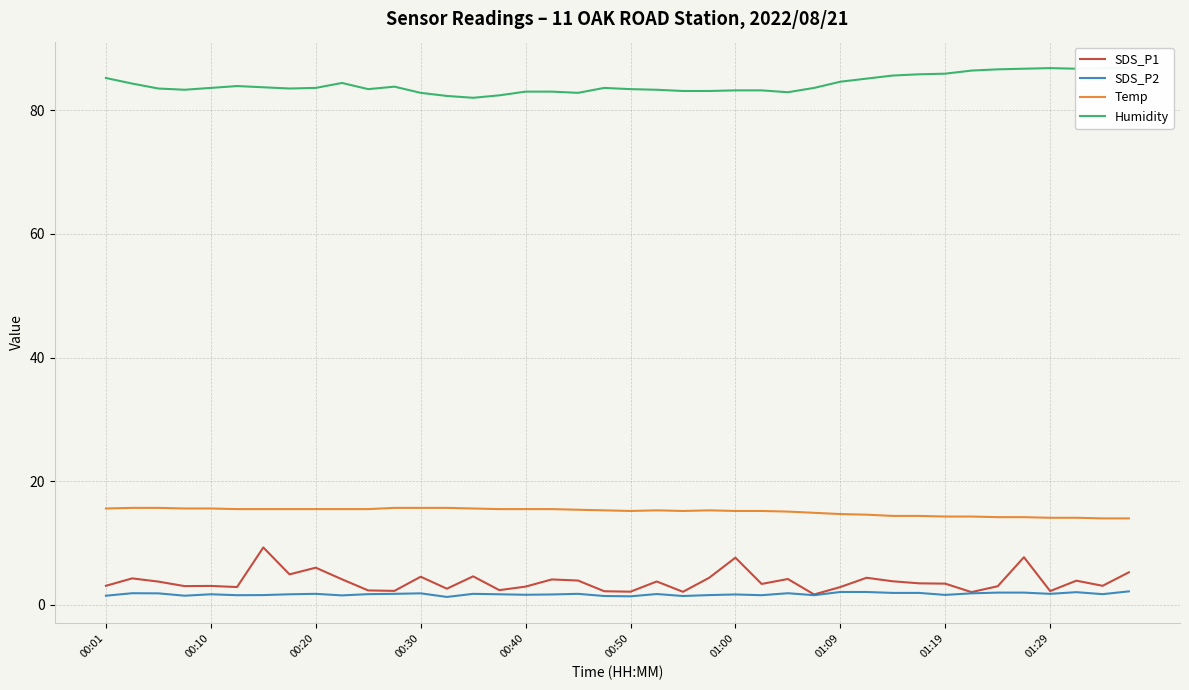

Which series changed the most between 14 and 29?

Humidity